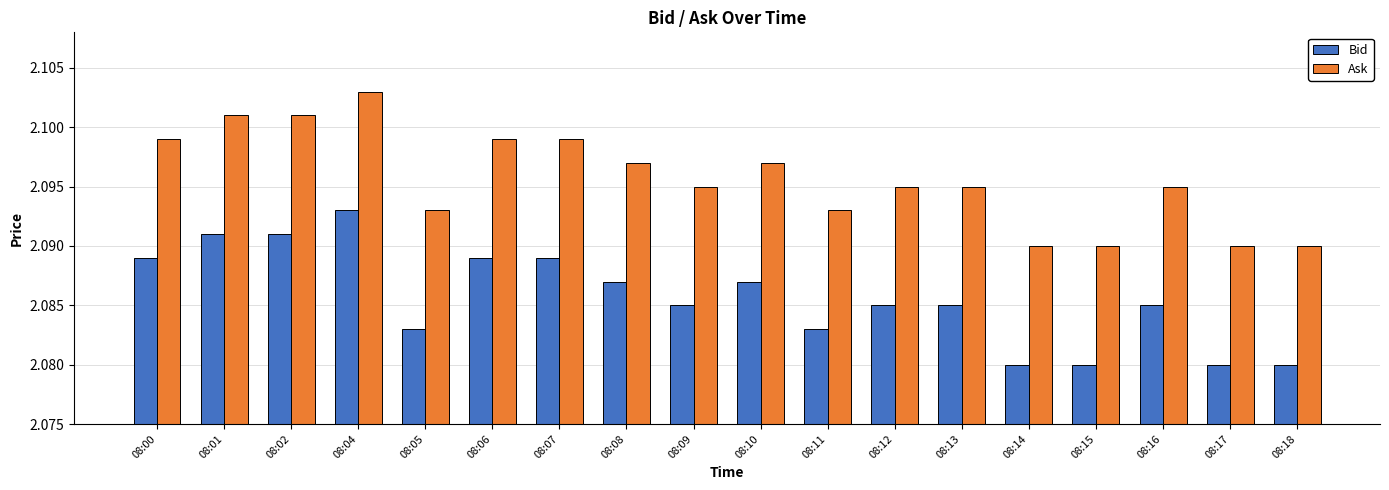

How many Ask values are between 2 and 3?

18